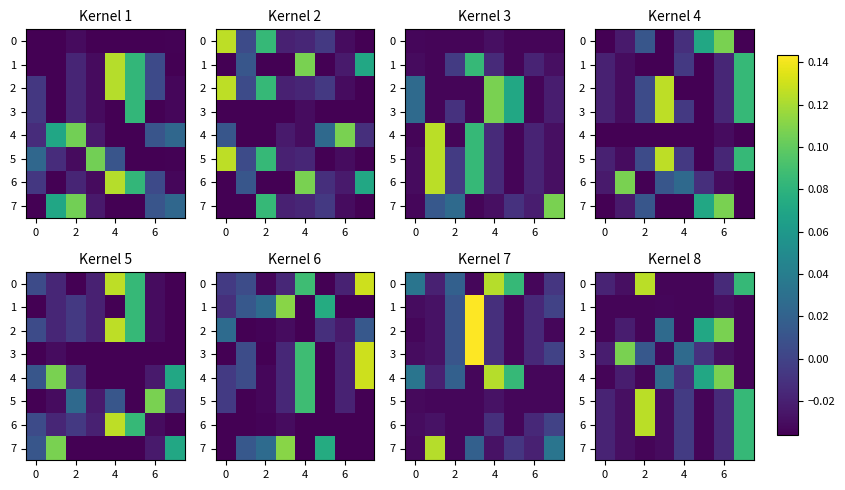

The 7 series shows -0.0 at 0. True or false?

False